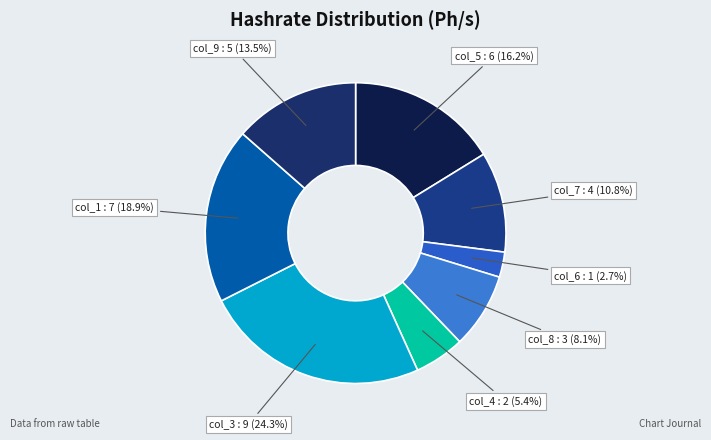

Count the number of slices in the pie.

8